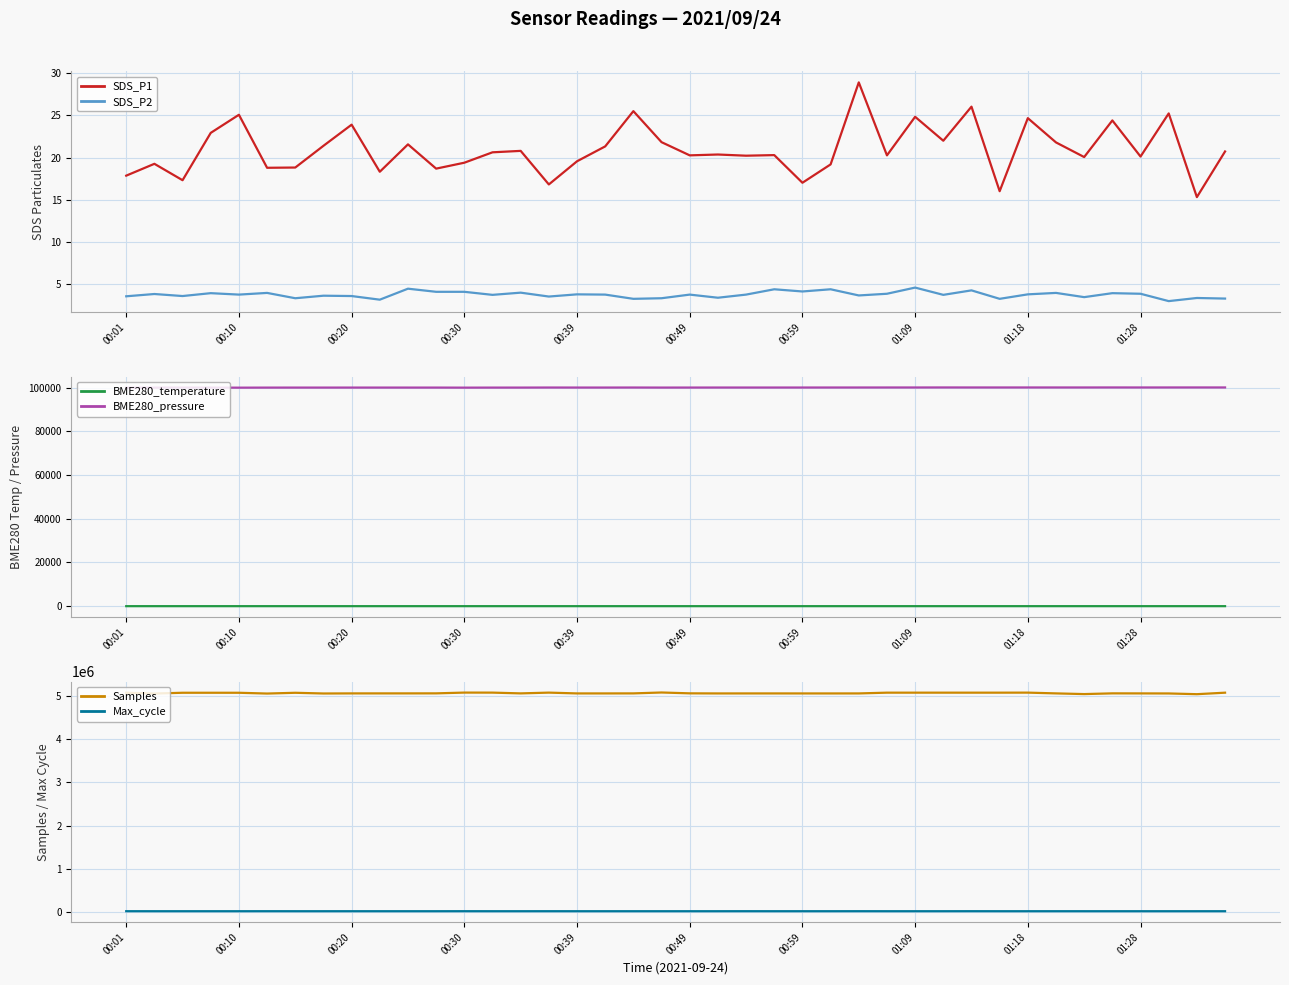

What is the minimum value for SDS_P2?

3.0